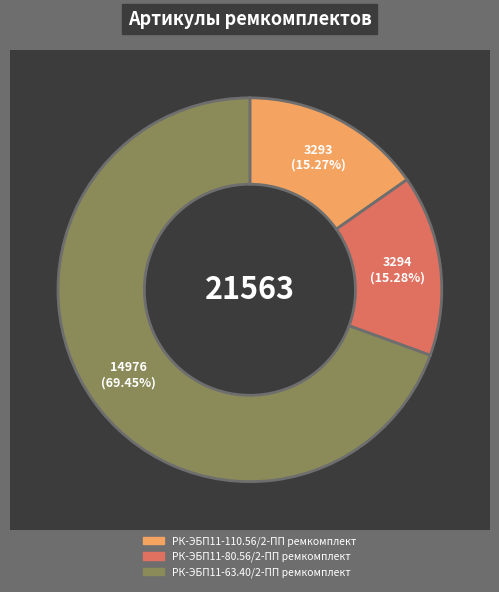

What is the change in value from РК-ЭБП11-80.56/2-ПП ремкомплект to РК-ЭБП11-63.40/2-ПП ремкомплект?

+11682